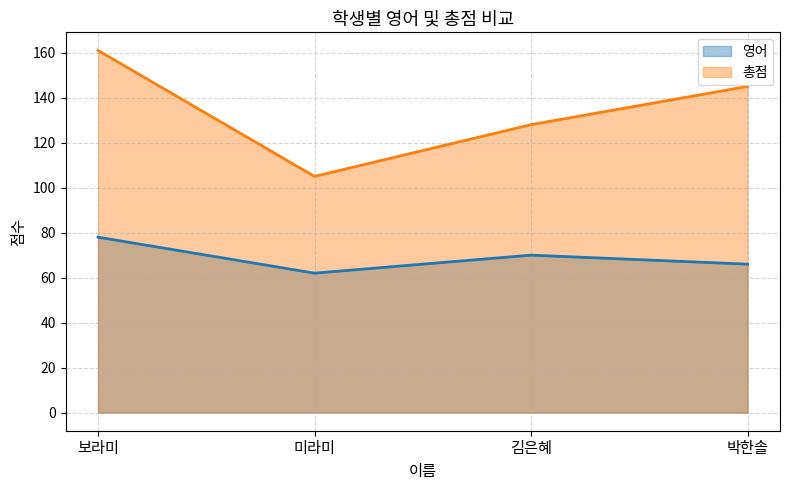

What is the total value across all series at 보라미?

239